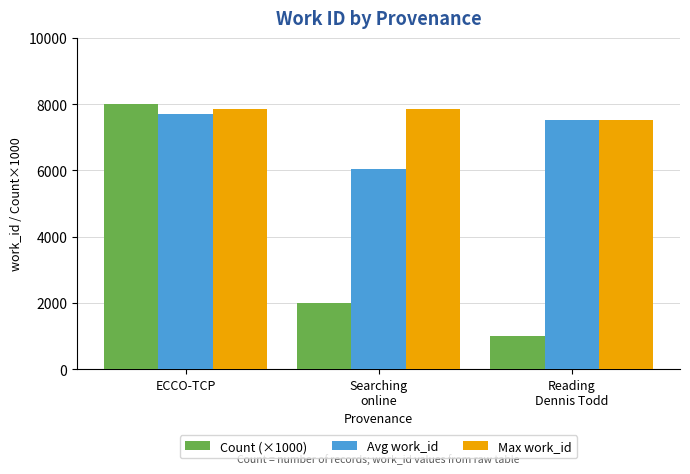

Which series has the widest spread of values?

Count (×1000)